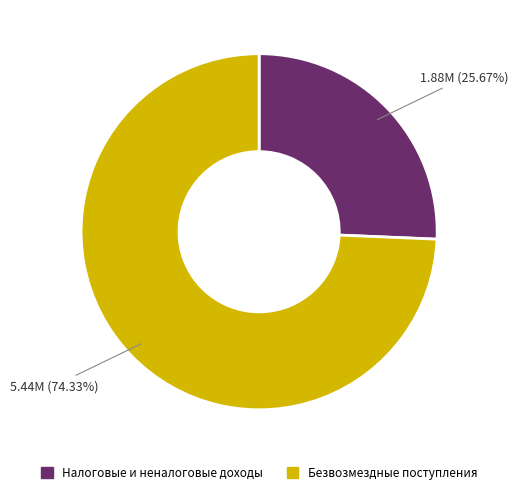

Which category has the biggest portion of the pie?

Безвозмездные поступления